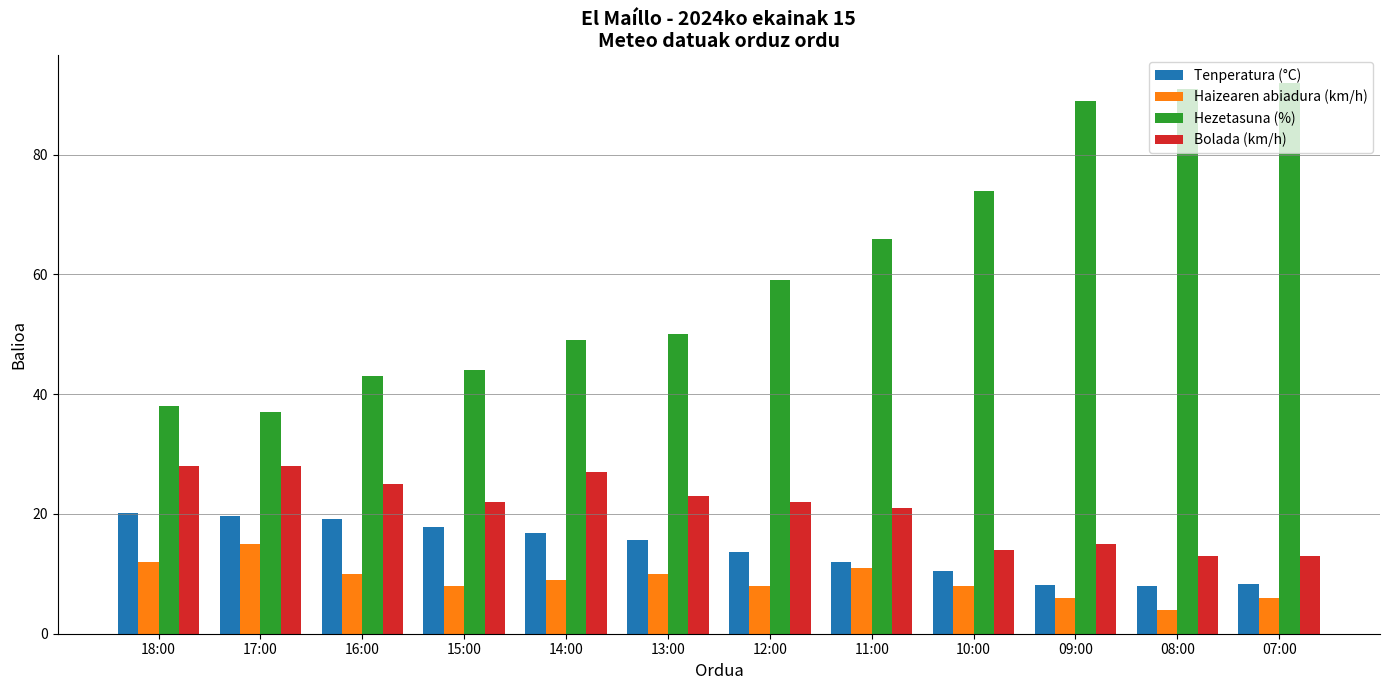

What position from the left is 16:00?

3